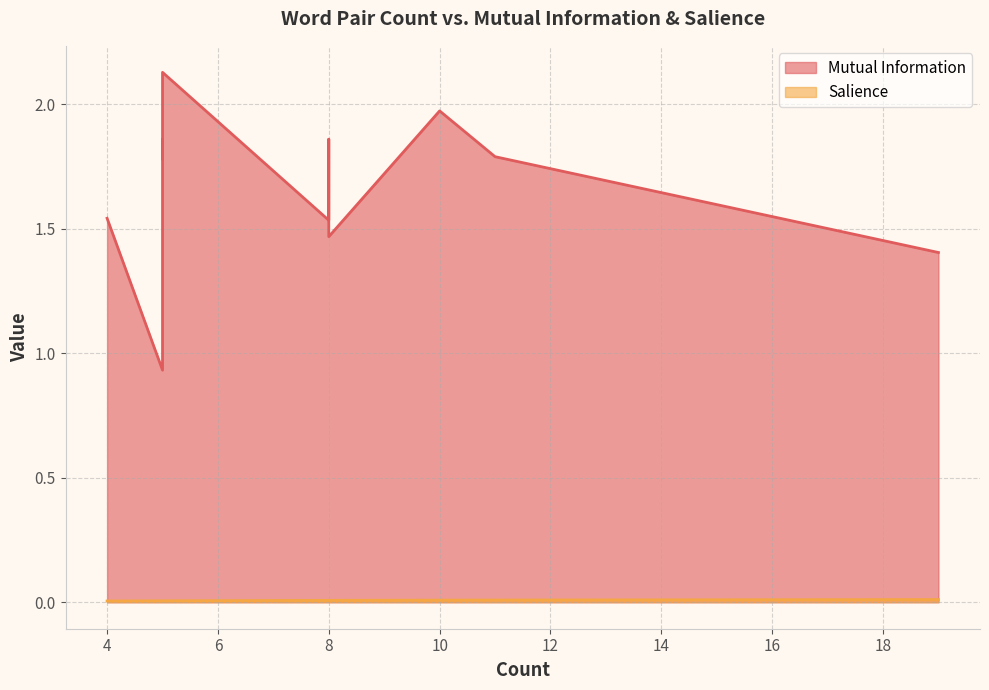

True or false: Salience has more than 1 interior local peaks.

False